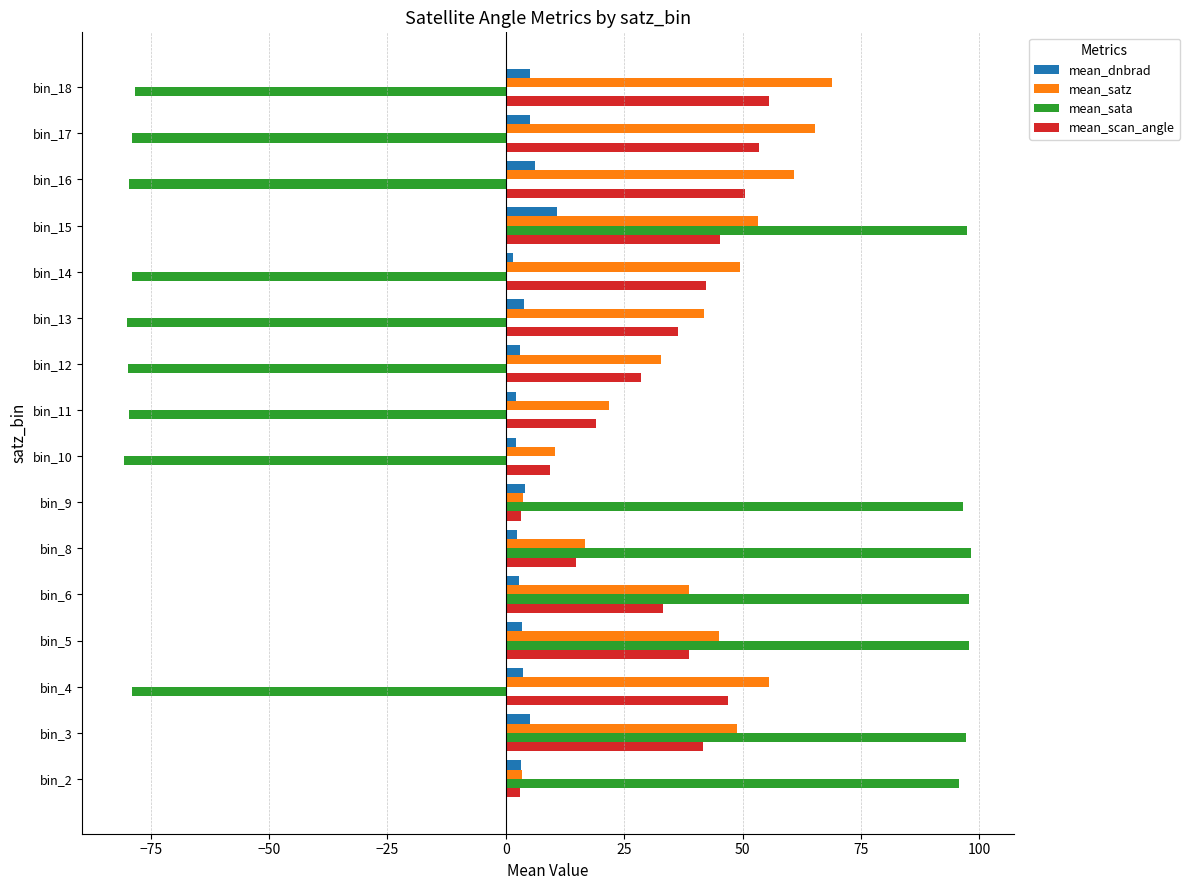

Which series has the widest spread of values?

mean_sata